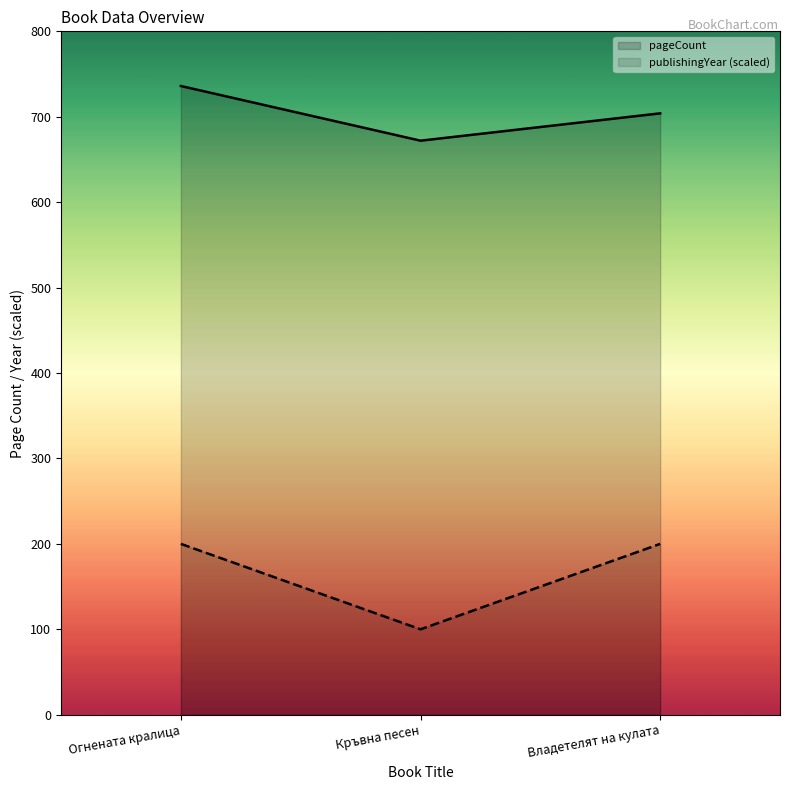

Reading left to right, what are all the values shown in this chart?

pageCount: 736	672	704
publishingYear (scaled): 200	100	200